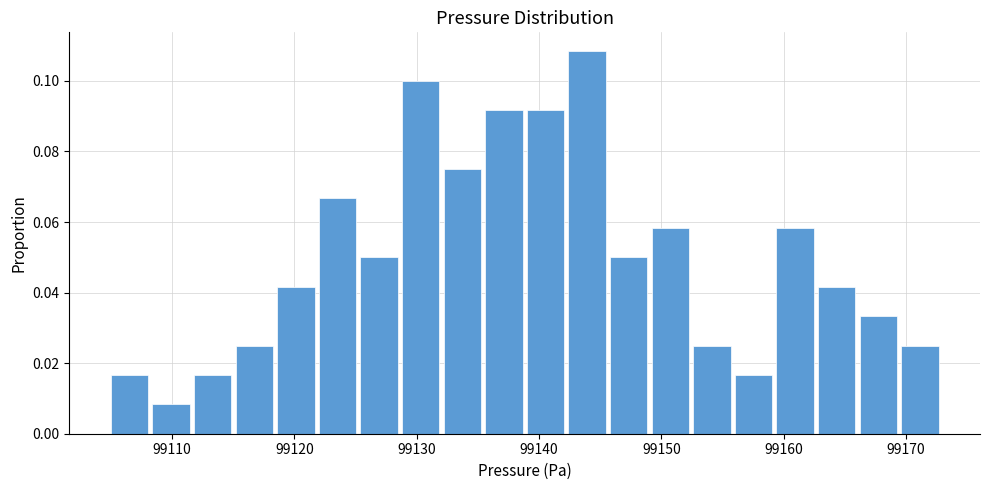

Around what value on the x-axis is the tallest bar? Give the approximate position of its centre, as read against the axis.

99144